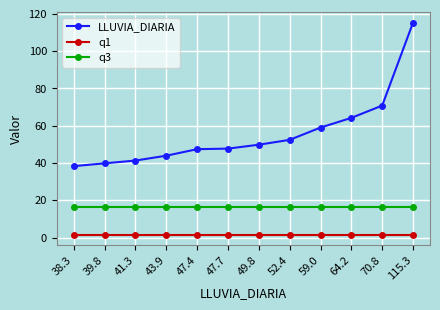

Which series has the widest spread of values?

LLUVIA_DIARIA